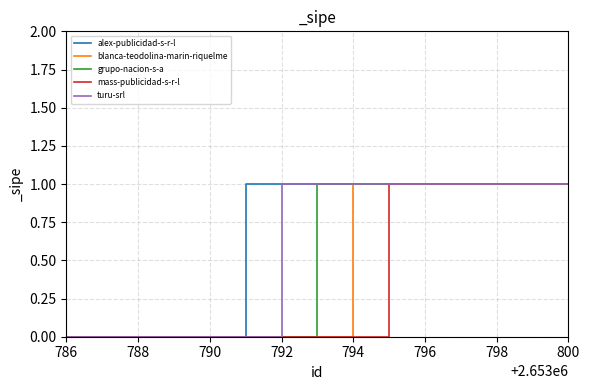

What is the difference between the second highest and minimum values in the grupo-nacion-s-a series?

1